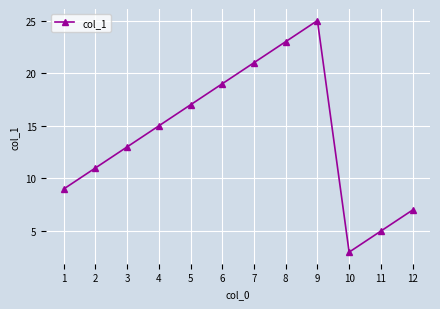

True or false: the data shows 12 at 7.

False